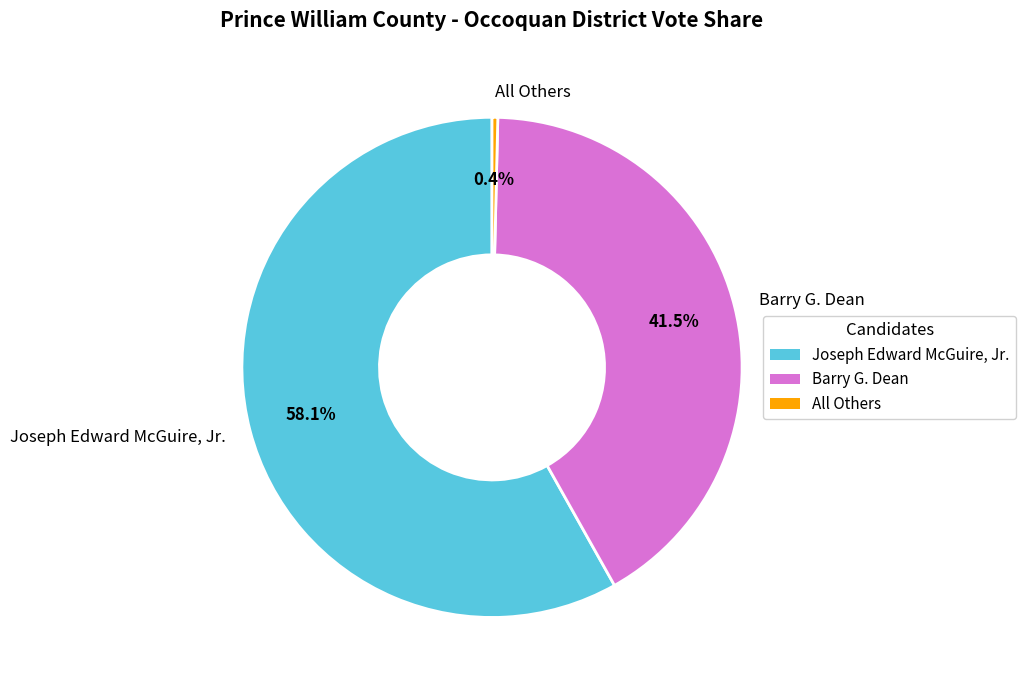

The Barry G. Dean slice represents 53% of the pie. True or false?

False